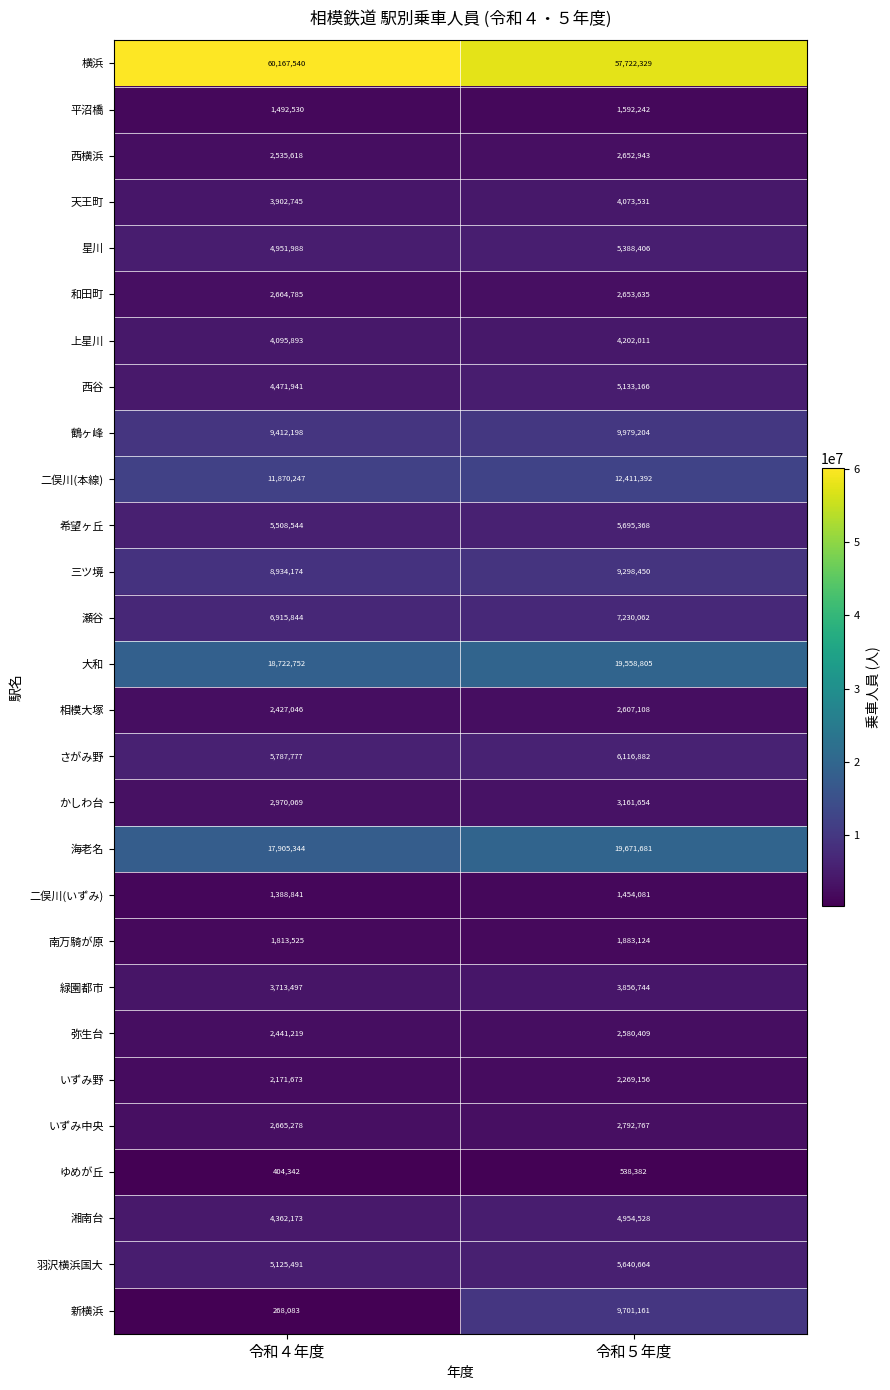

What is the approximate value of 新横浜 at 令和５年度, to the nearest 50?

9701150